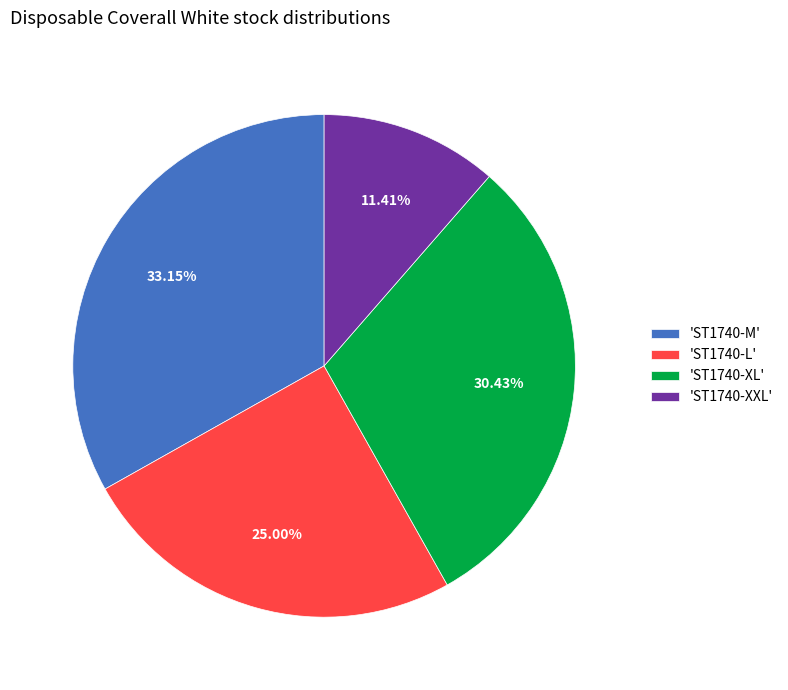

Combined, do 'ST1740-XL' and 'ST1740-L' account for over 50%?

Yes